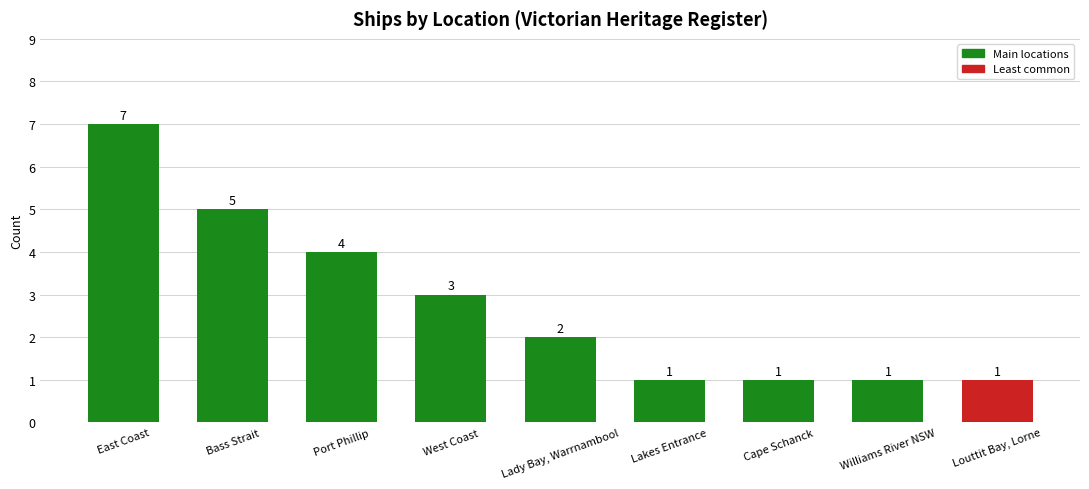

What is the change in value from East Coast to Louttit Bay, Lorne?

-6